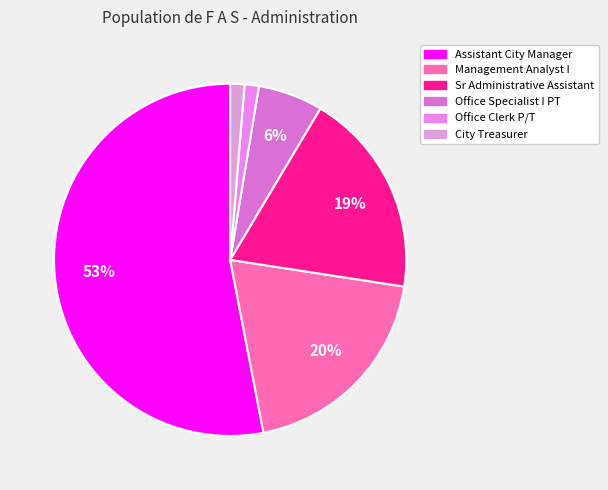

Count the number of slices in the pie.

6